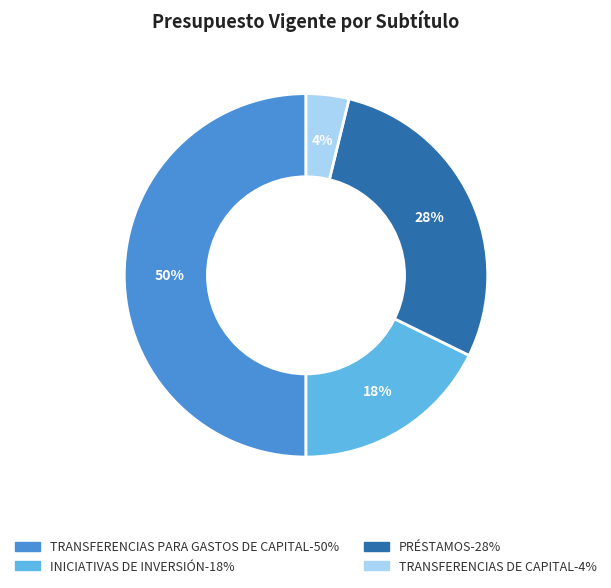

Which category has the smallest portion of the pie?

TRANSFERENCIAS DE CAPITAL